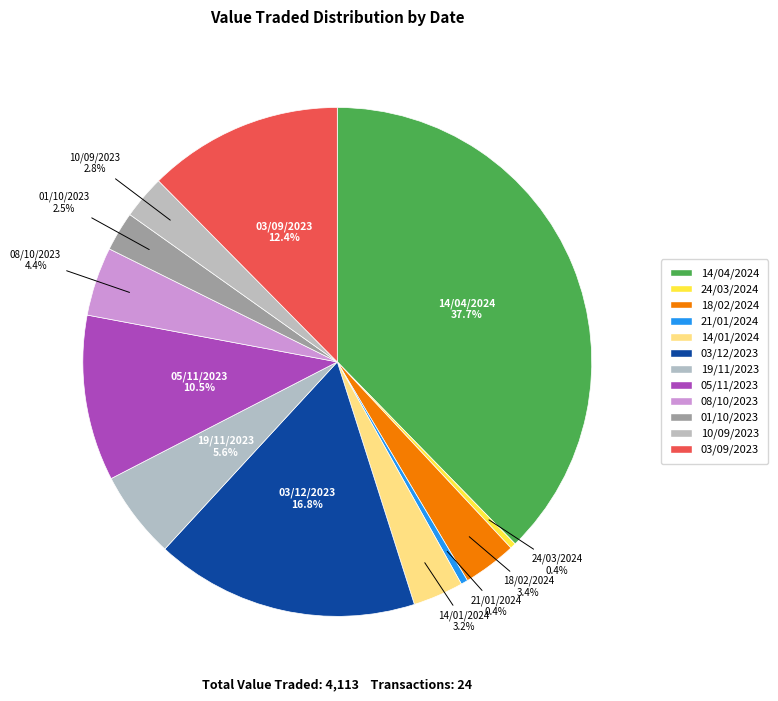

How much of the chart is everything except 03/09/2023?

87.6%